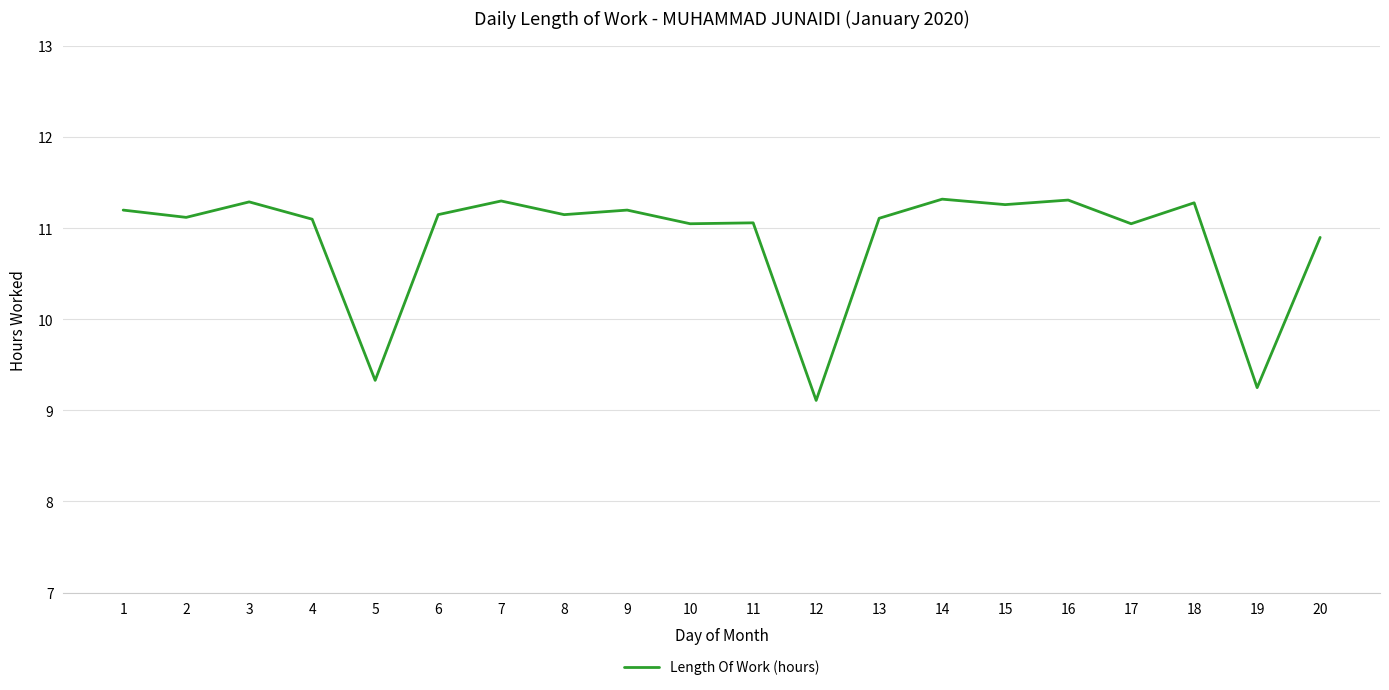

Where is the first local maximum?

3